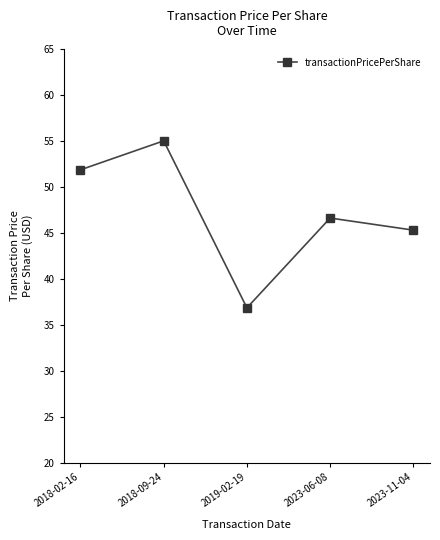

Between 2018-09-24 and 2023-06-08, which is larger?

2018-09-24